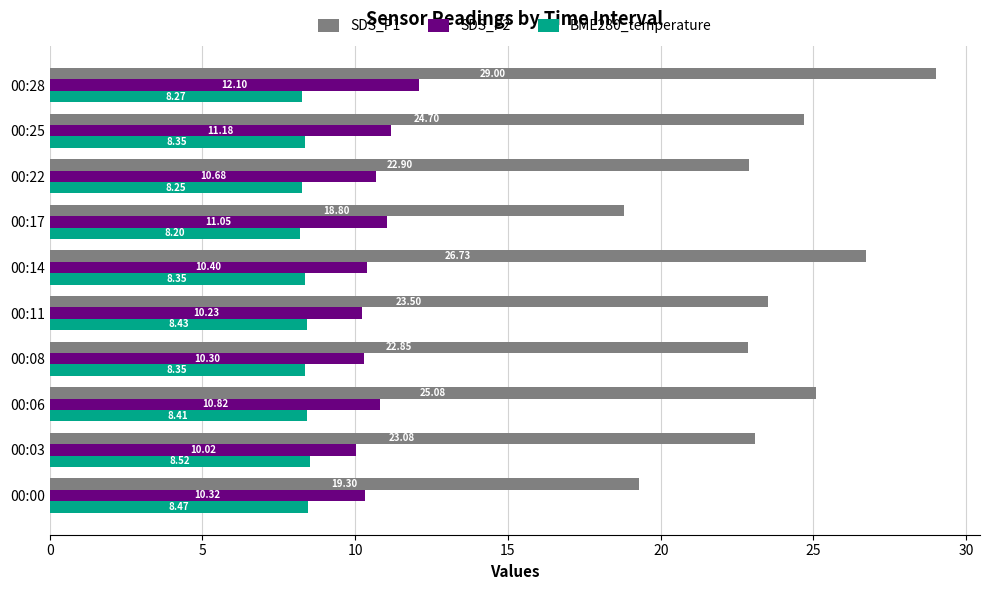

Is the value of BME280_temperature at 00:00 greater than the value of SDS_P2 at 00:14?

No